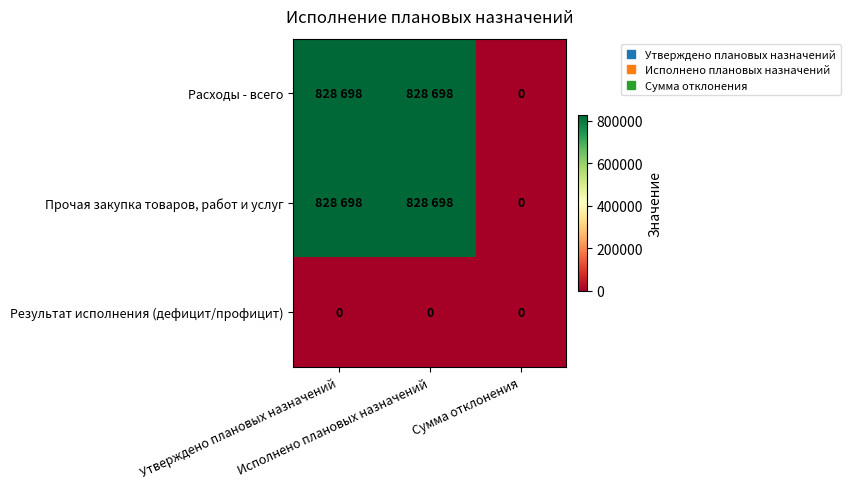

Count the number of categories in the chart.

3